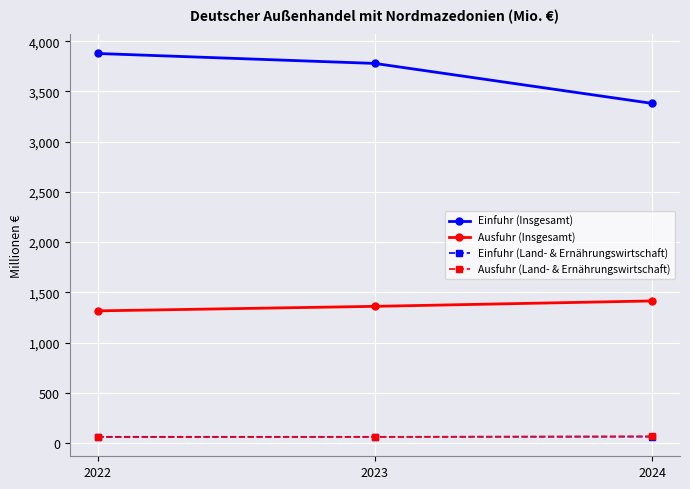

Which series has the largest total across all categories?

Einfuhr (Insgesamt)